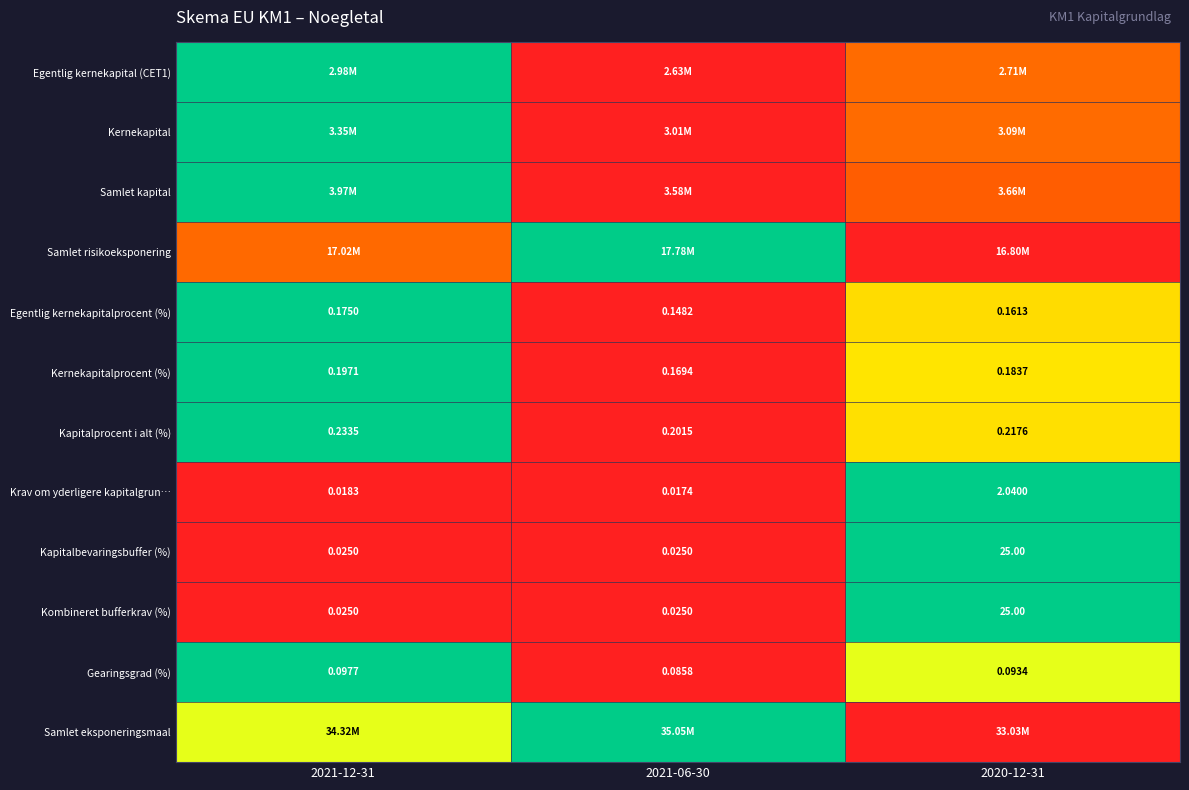

At which category does the chart reach its minimum across all series?

2021-06-30